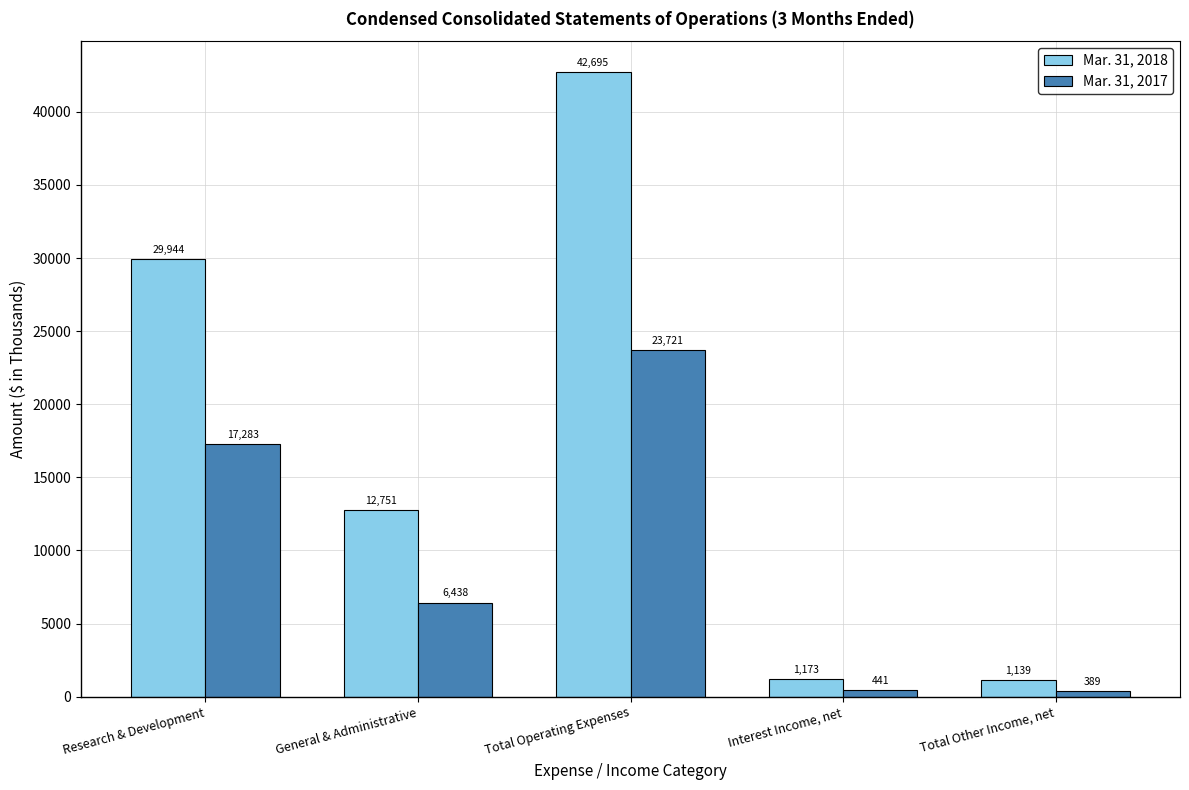

Reading left to right, transcribe all the data shown in this chart.

Mar. 31, 2018: 29944	12751	42695	1173	1139
Mar. 31, 2017: 17283	6438	23721	441	389